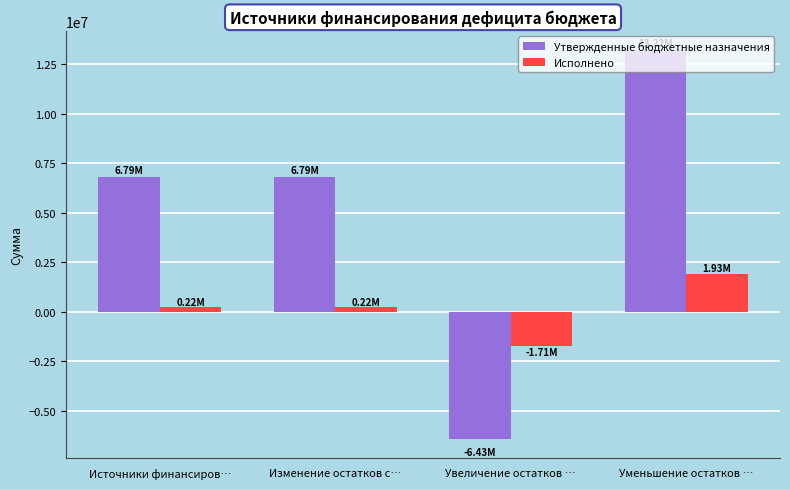

Are the bars horizontal?

No